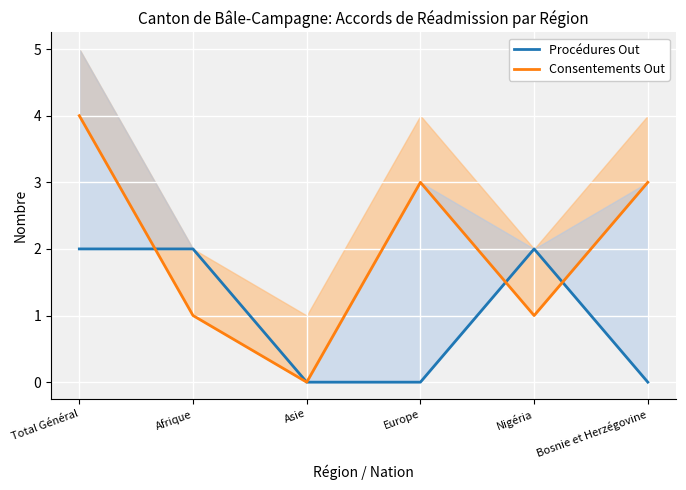

Reading left to right, extract all data points from this chart.

Procédures Out: Total Général=2	Afrique=2	Asie=0	Europe=0	Nigéria=2	Bosnie et Herzégovine=0
Consentements Out: Total Général=4	Afrique=1	Asie=0	Europe=3	Nigéria=1	Bosnie et Herzégovine=3